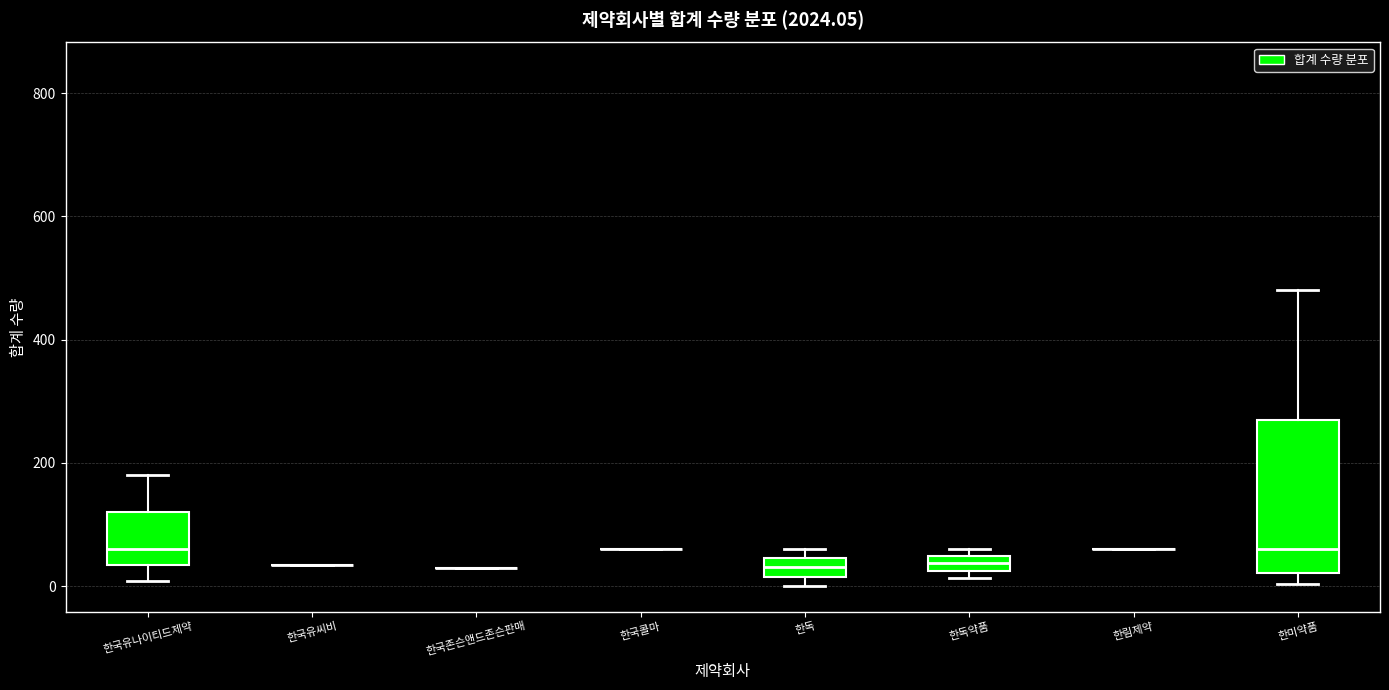

Which box is the tallest, from its lower edge to its upper edge?

한미약품